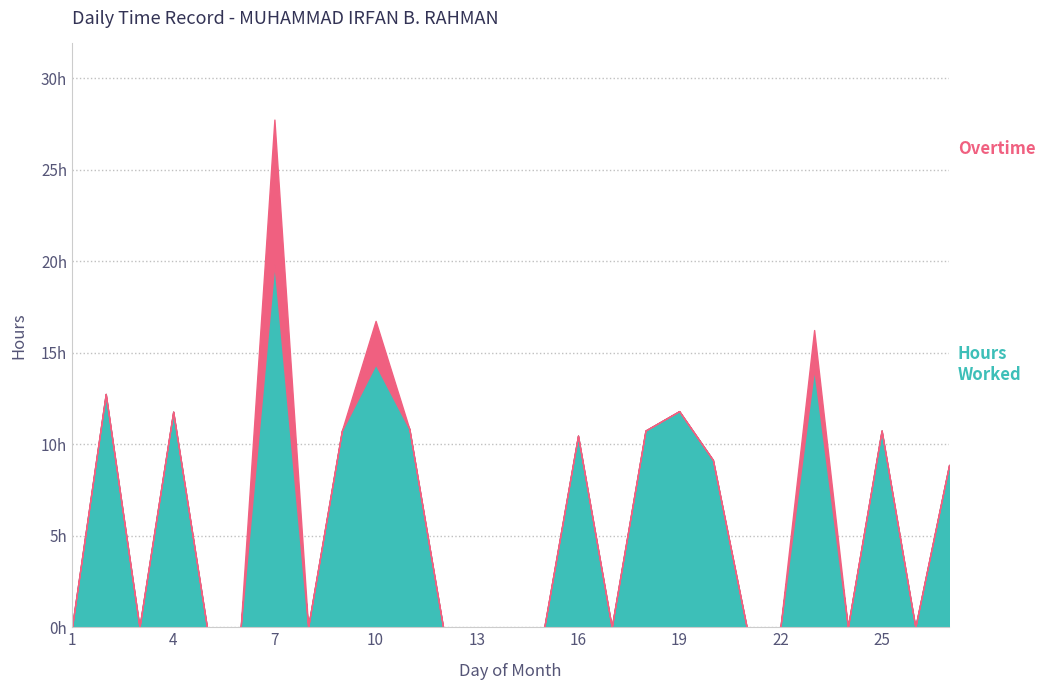

True or false: Hours Worked and Overtime intersect in this chart.

False